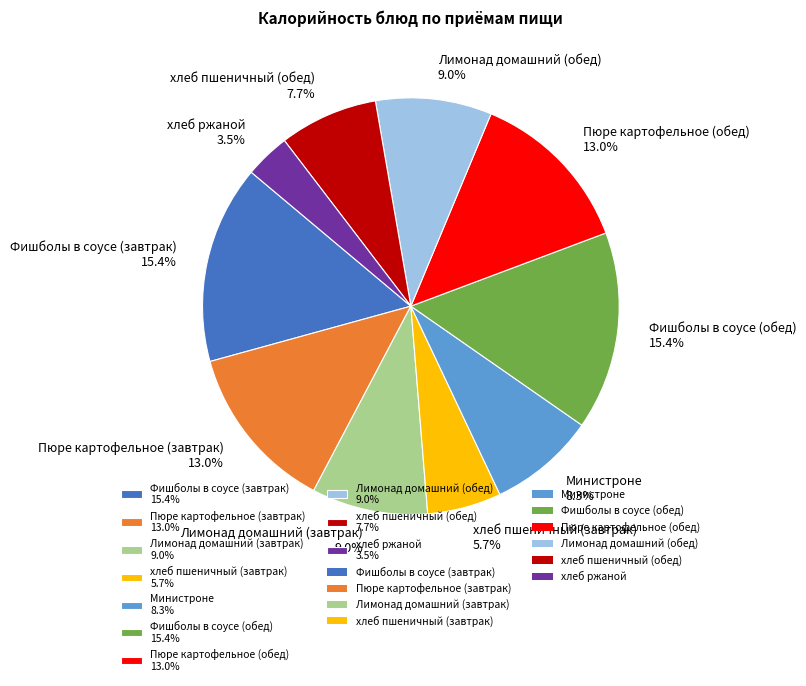

How many slices are in this pie chart?

10